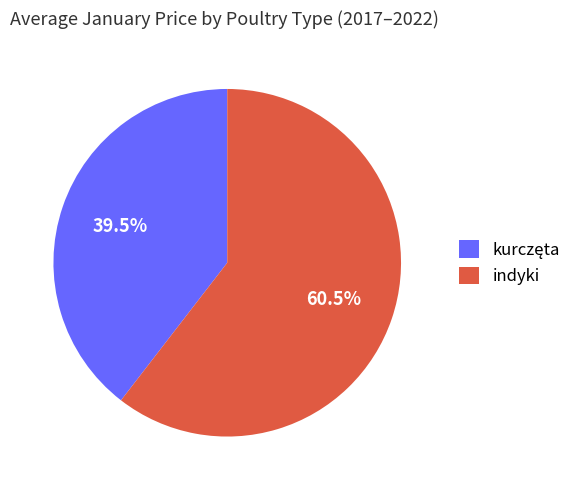

Which category accounts for the majority?

indyki